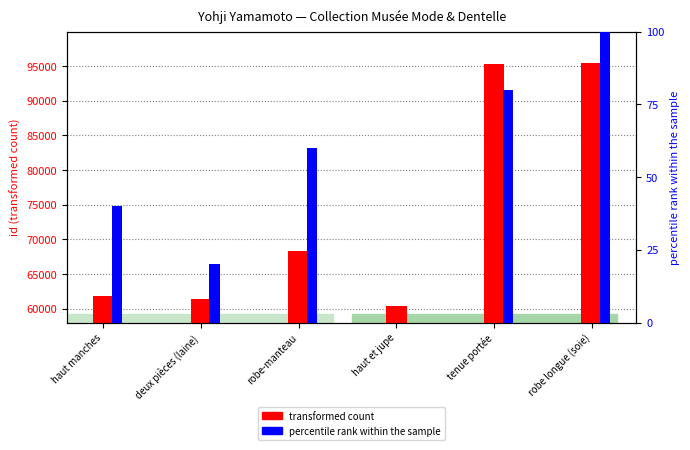

What is the total value across all series at robe longue (soie)?

95612